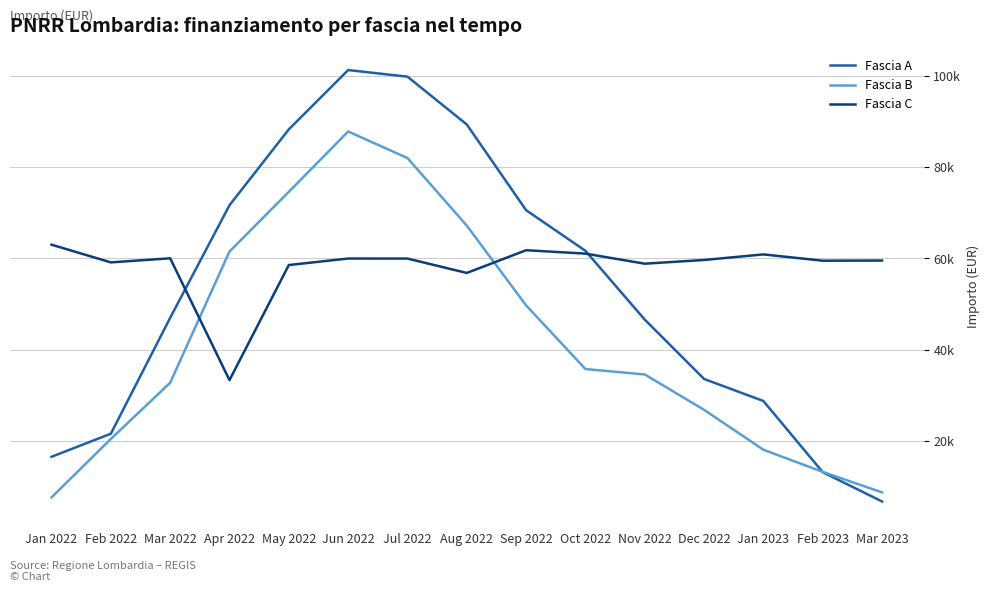

In Fascia C, how many points are lower than both neighbors (excluding endpoints)?

5